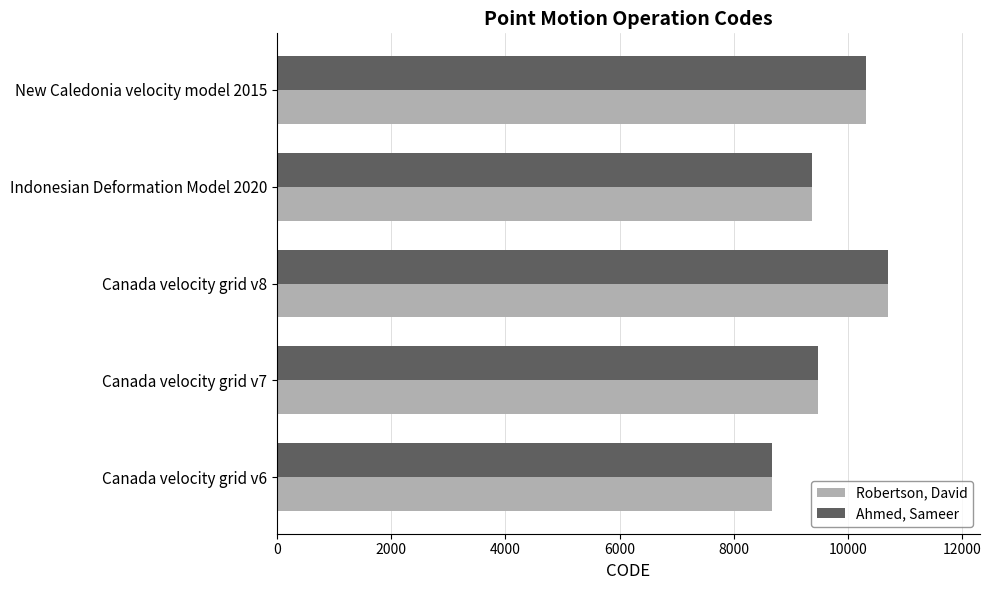

At which category does the chart reach its peak across all series?

Canada velocity grid v8